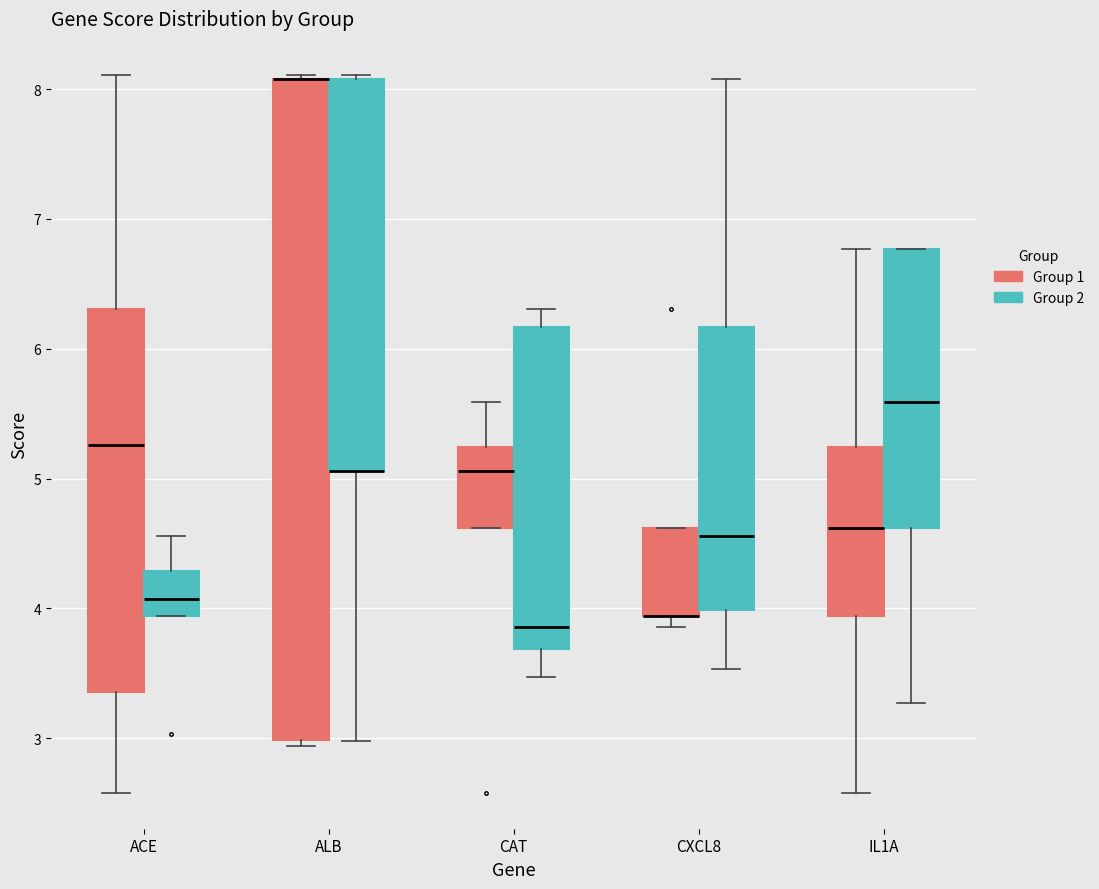

Where is the upper edge of the box for IL1A (Group 1) on the y-axis? The values are not printed on the chart, so give them approximately, as read against the axis.

5.2